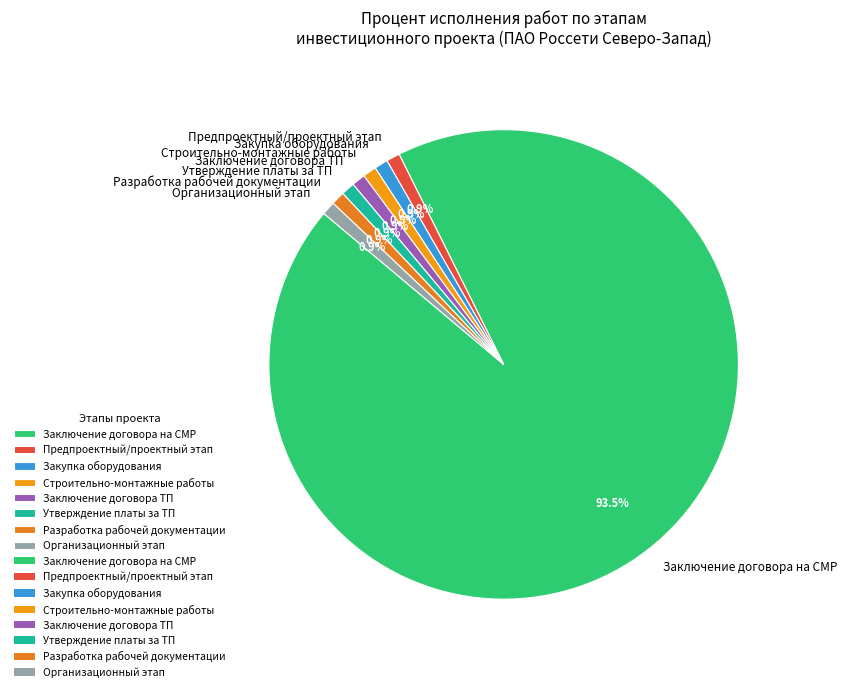

Does any single category account for the majority?

Yes